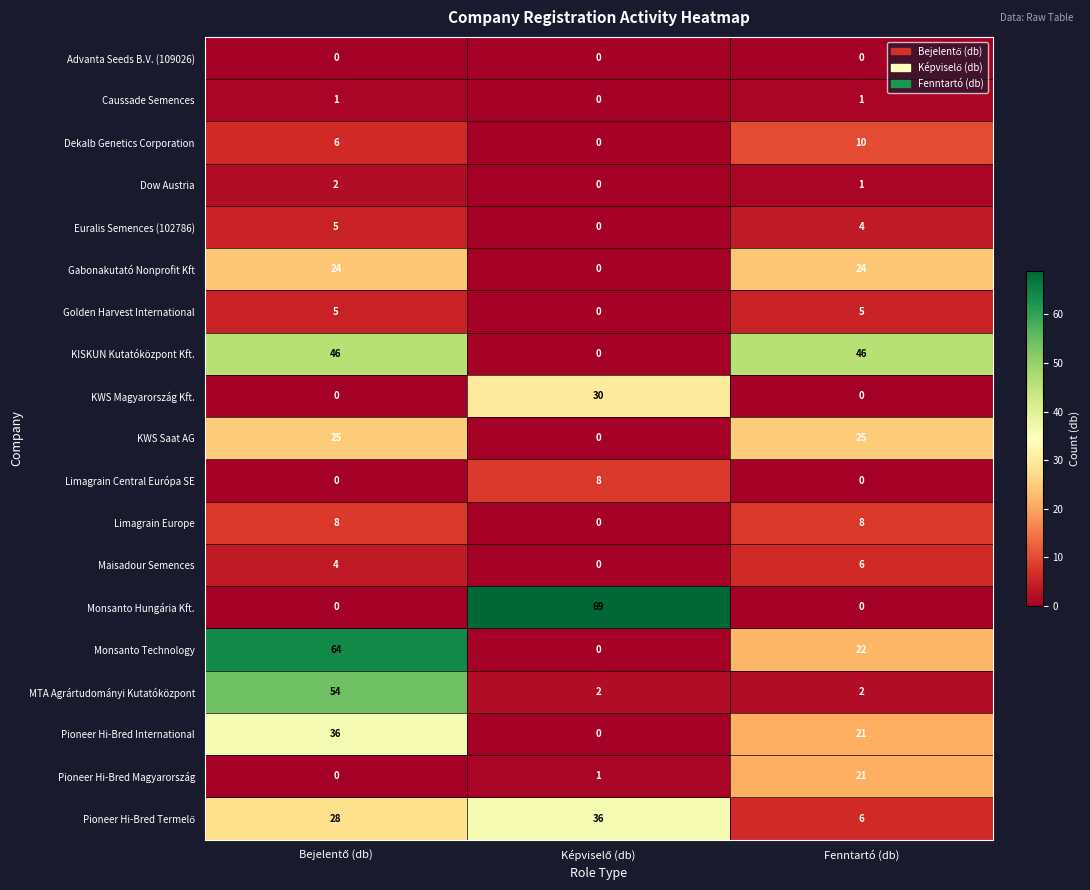

The Limagrain Europe series shows 14 at Fenntartó (db). True or false?

False